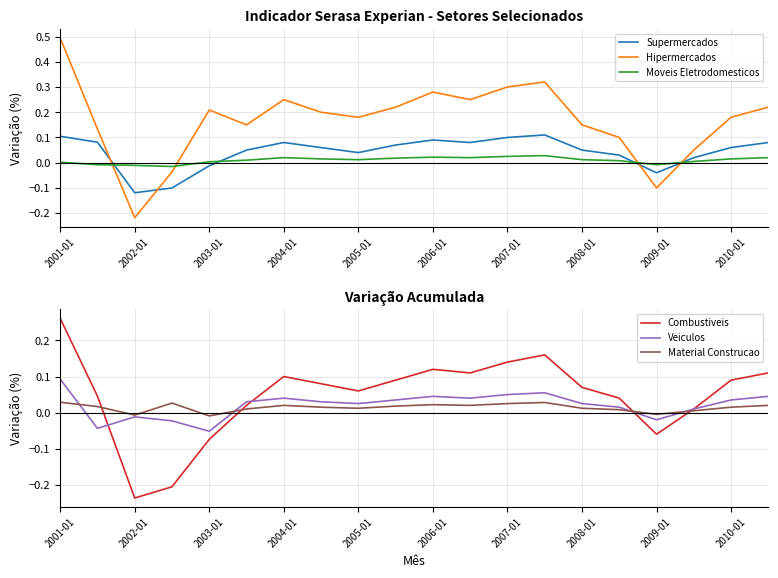

The value of Veiculos at 2005-01 is -0.0. True or false?

False